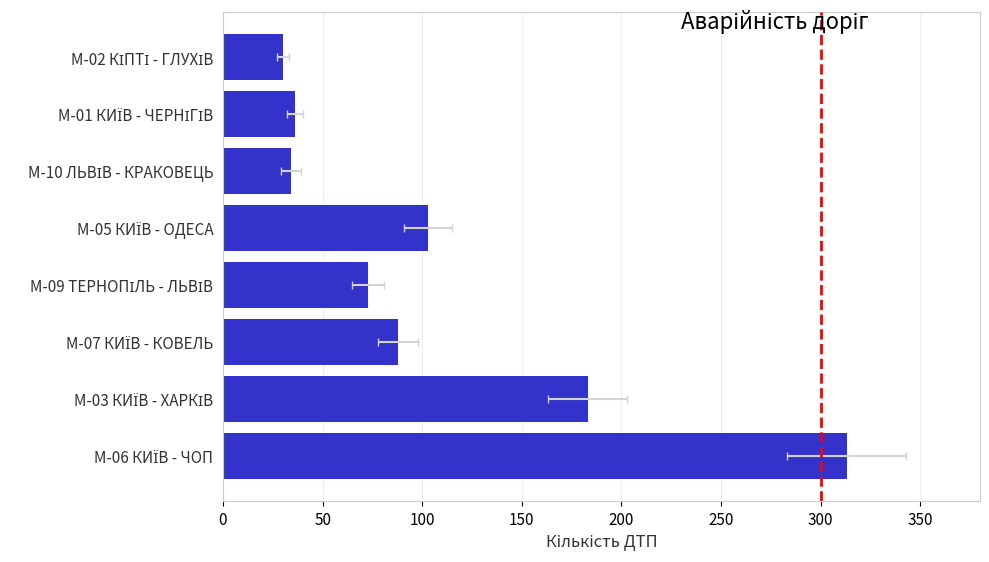

What is the average value?

108